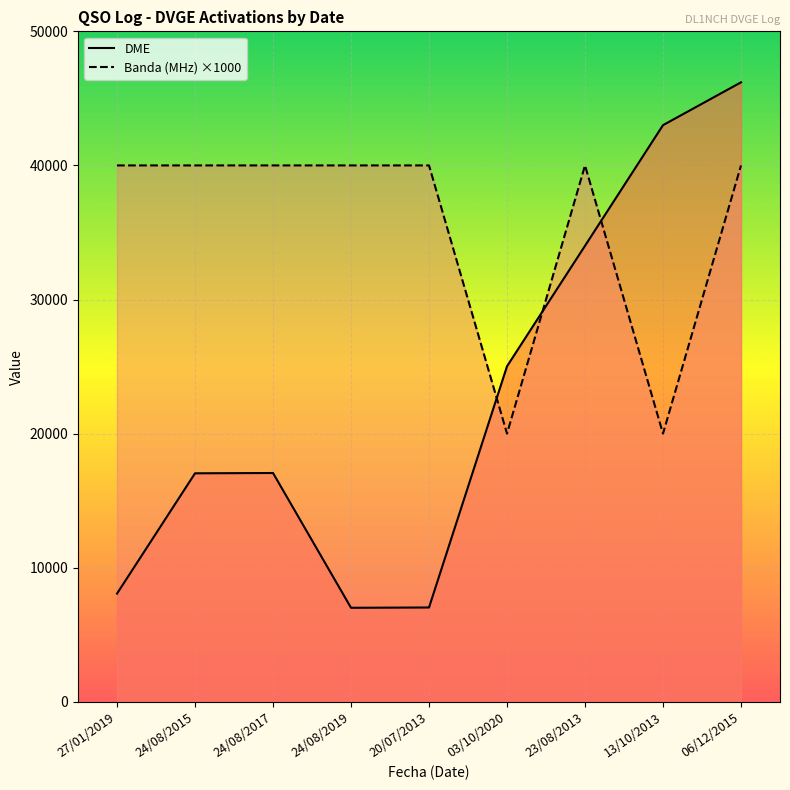

What is the difference between the second highest and minimum values in the DME series?

35993